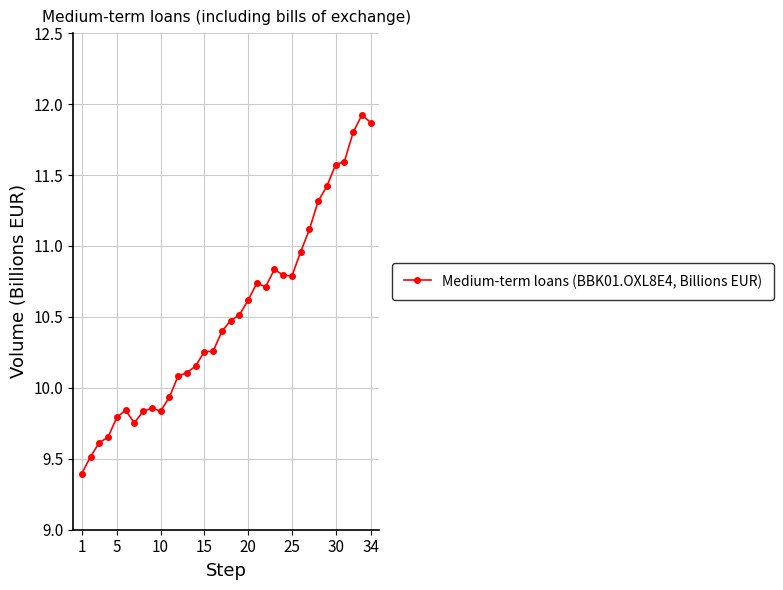

What is the value of the 28th point from the left?

11.3